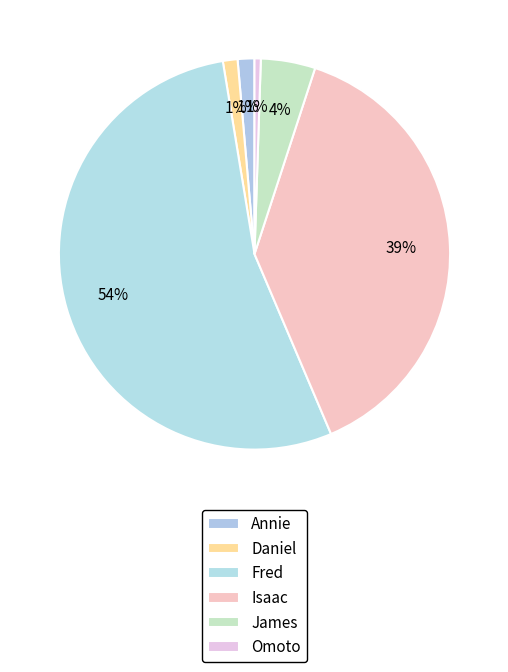

Between Omoto and Annie, which is larger?

Annie